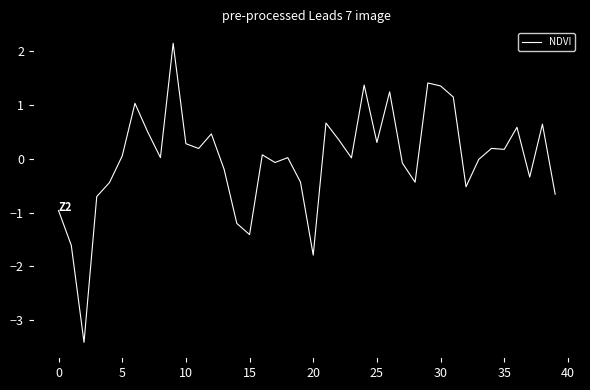

What is the smallest value displayed?

-3.4